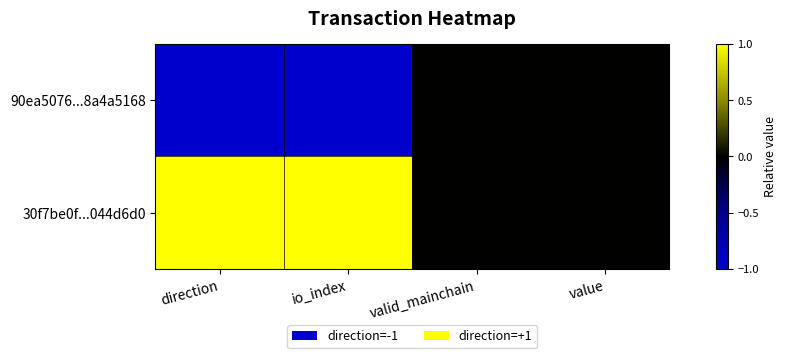

Count the number of categories in the chart.

4